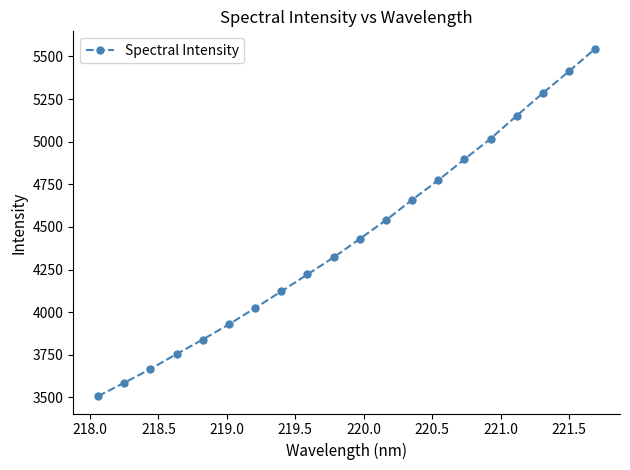

What is the maximum value shown in the chart?

5545.5